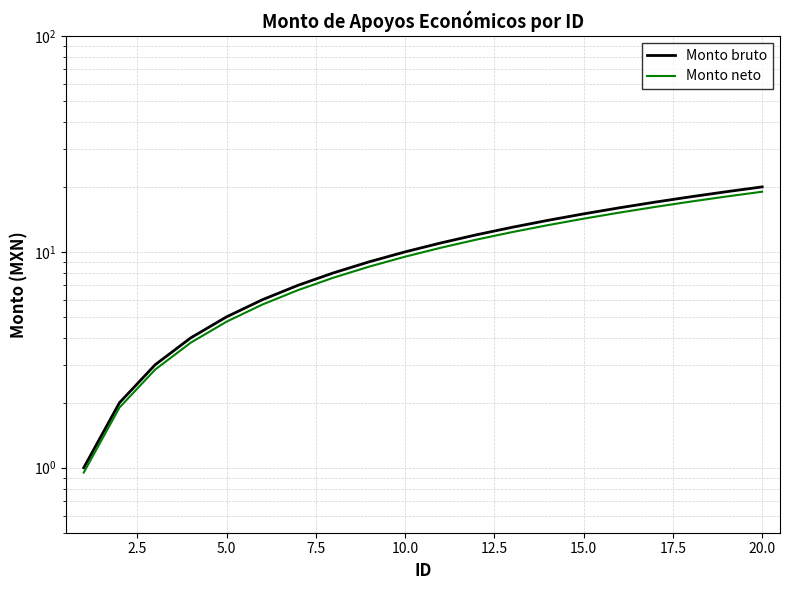

Rank the series by their average value, from lowest to highest.

Monto neto, Monto bruto